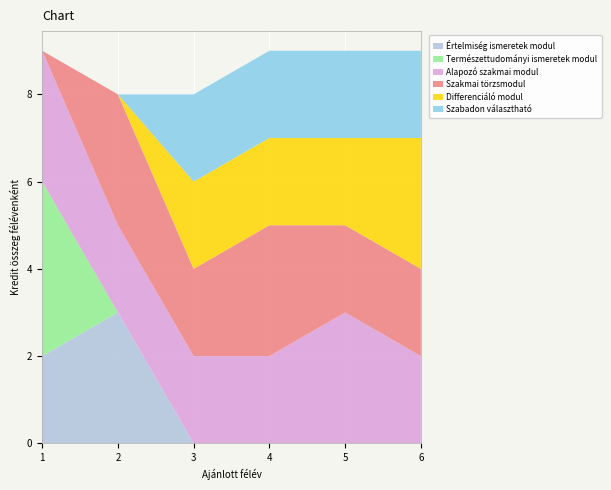

What is the total value across all series at 1?

9